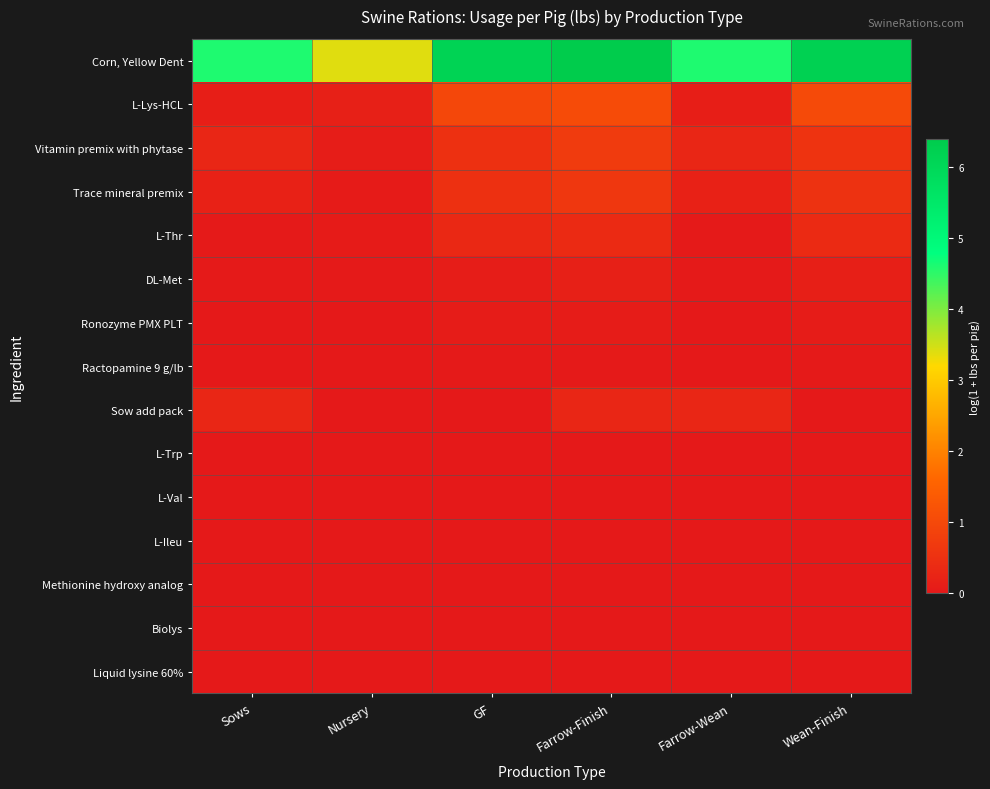

Between Nursery and GF, which is larger?

GF